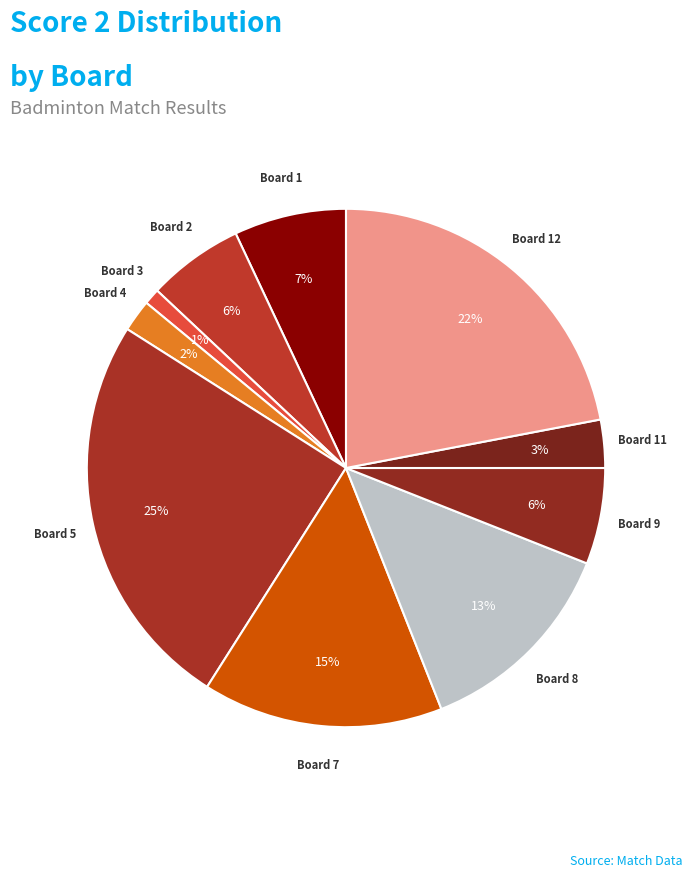

Is the sum of Board 2 and Board 3 greater than half?

No